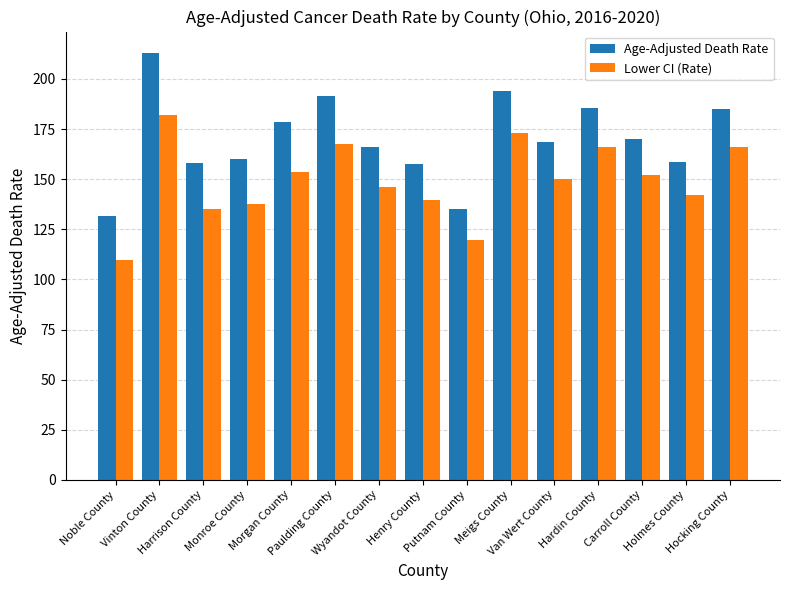

How many bars are there in total?

30